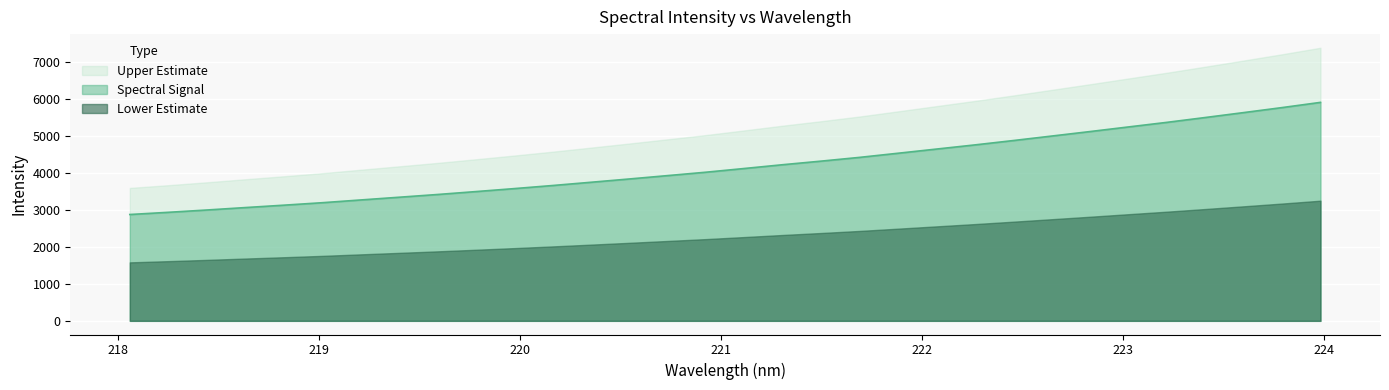

Read the value at 218.0596.

2871.3